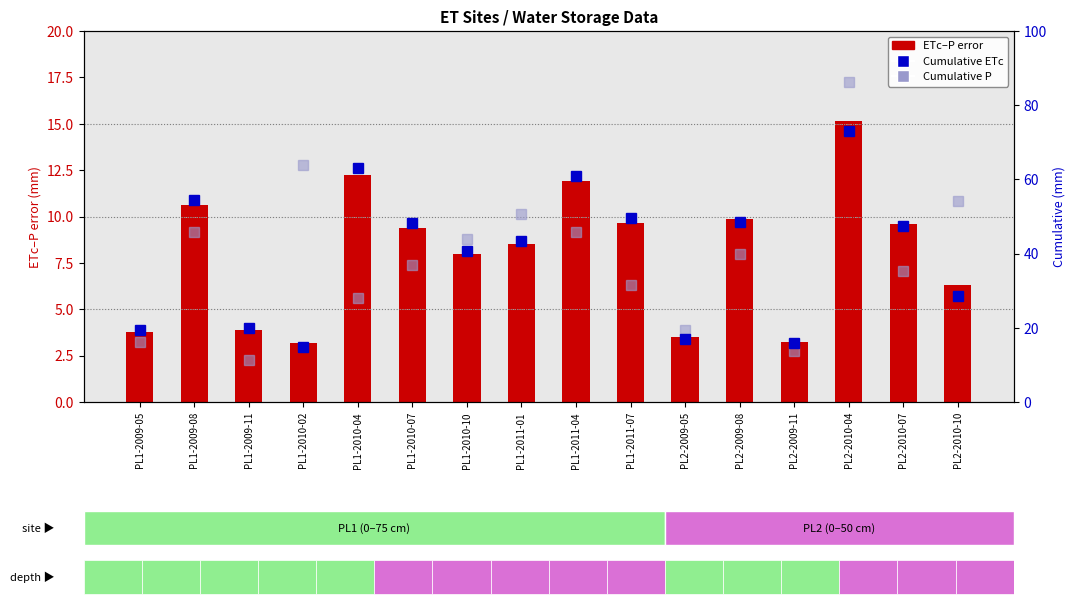

How many groups of bars are there?

16